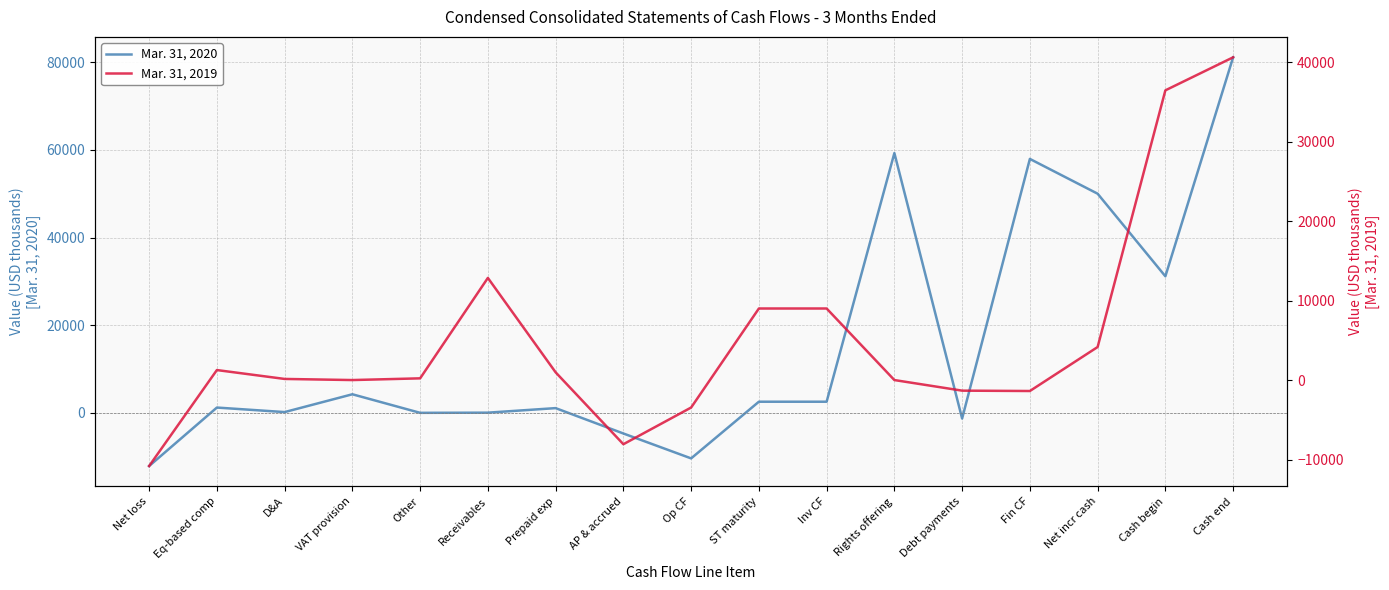

At which label does Mar. 31, 2019 reach its minimum?

Net loss